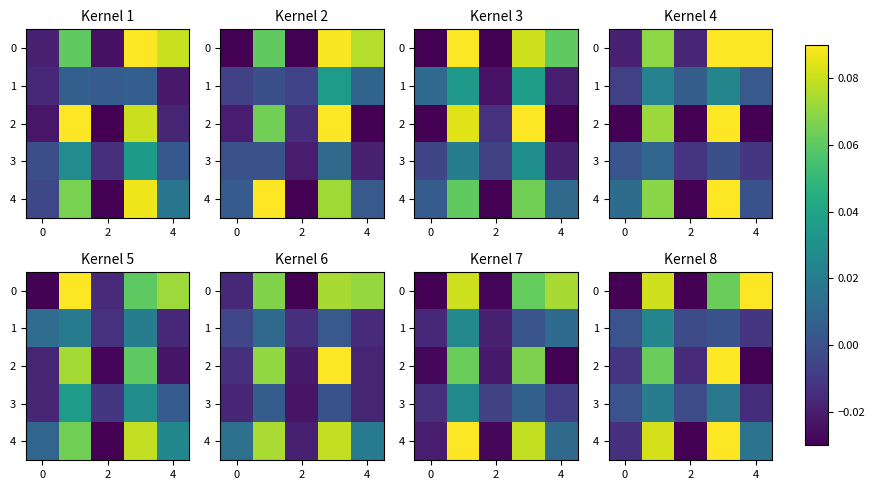

How many positive values does the 1 series have?

3